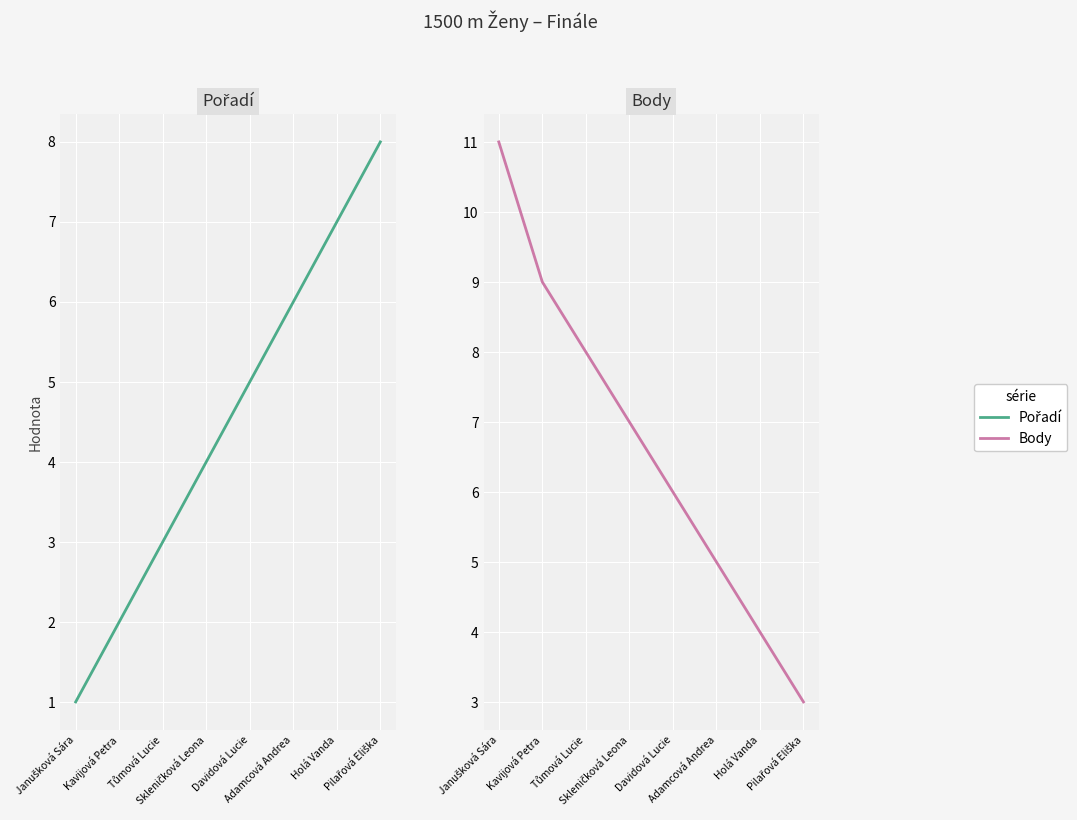

Where do Body and Pořadí first cross each other?

Davidová Lucie and Adamcová Andrea